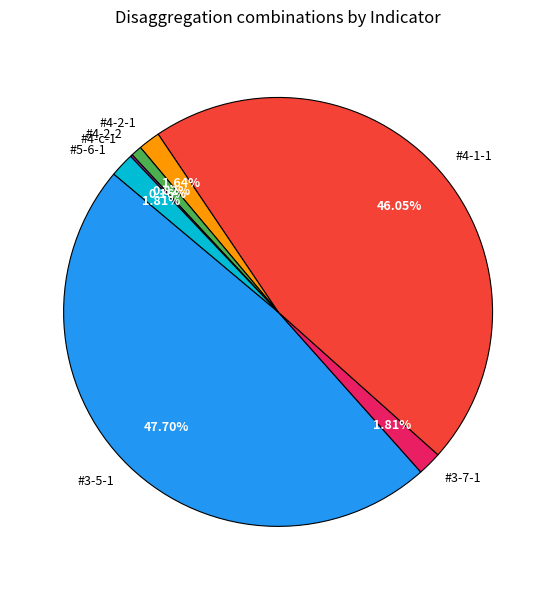

To the nearest percent, what is the average slice percentage?

14%